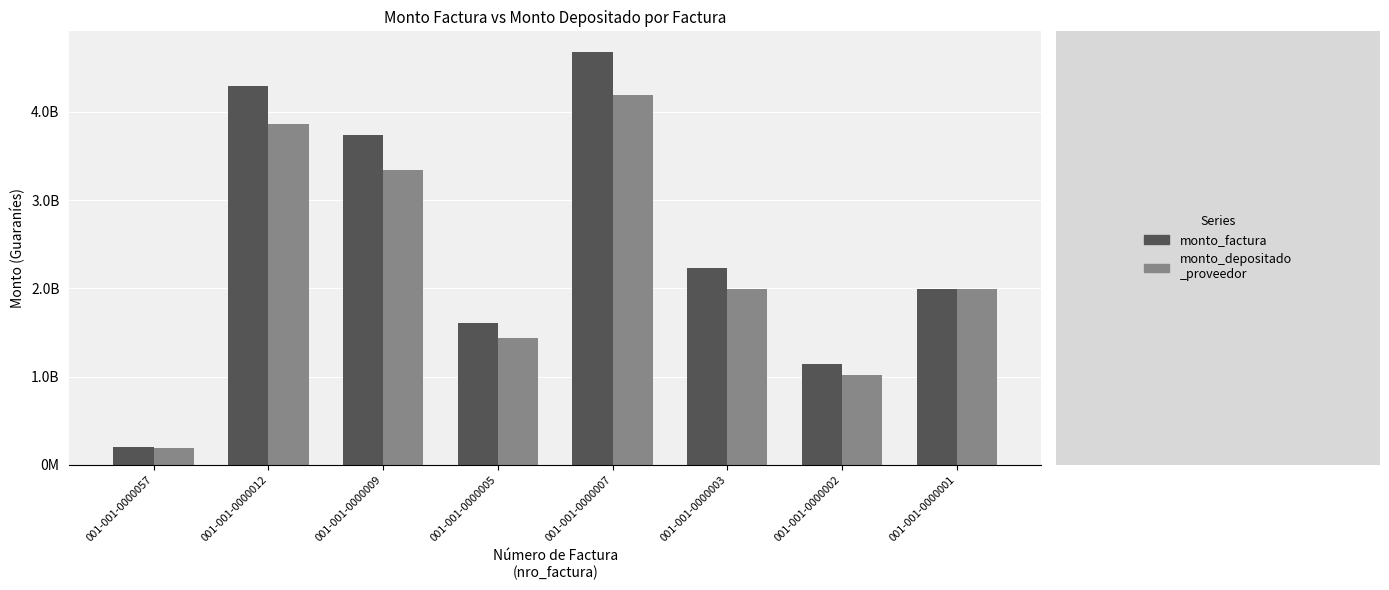

Is it true that monto_depositado_proveedor equals 3345159095 at 001-001-0000009?

True